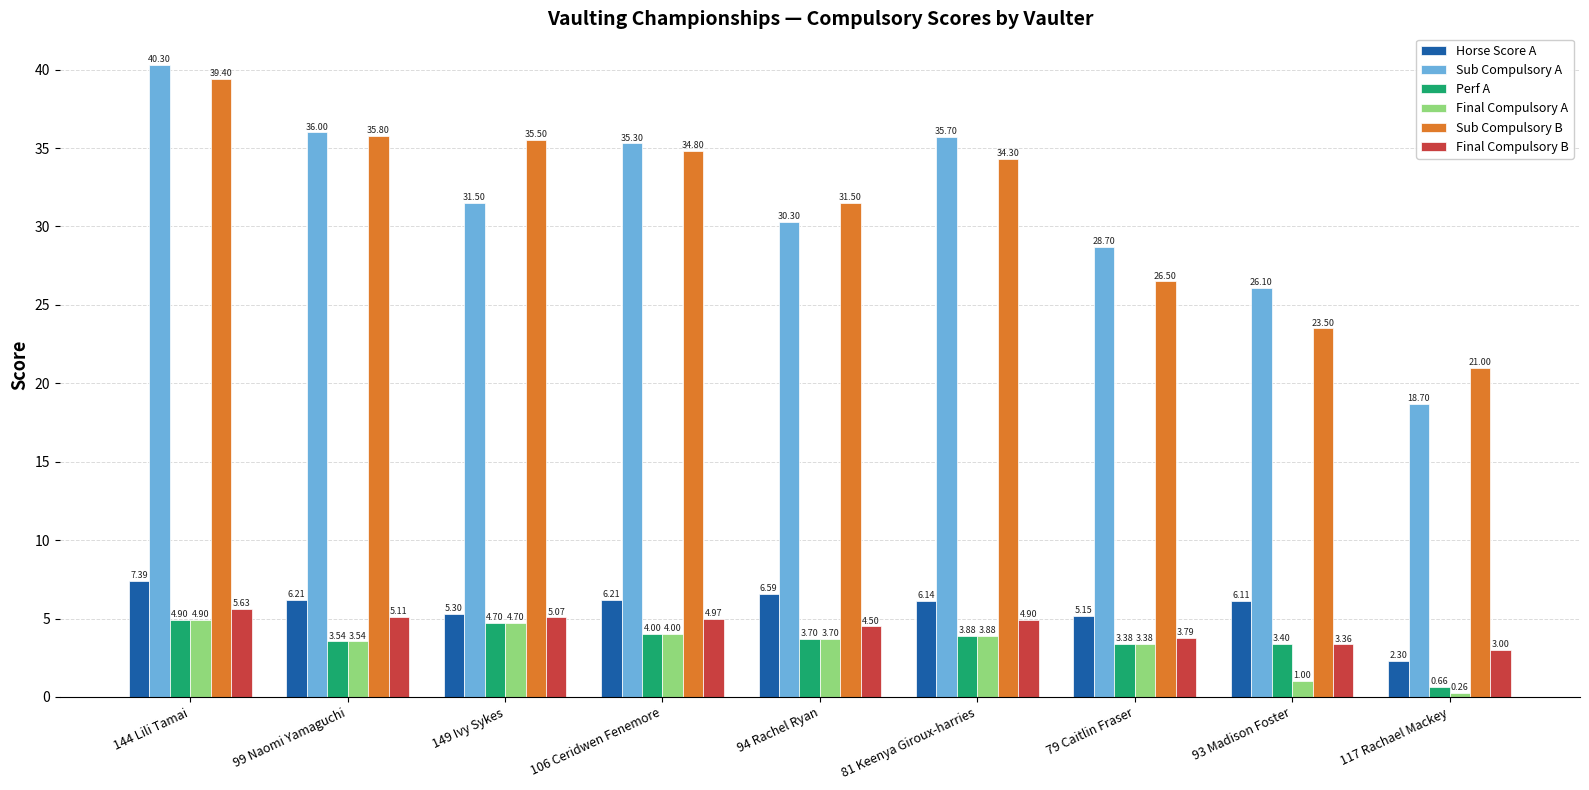

Rank the categories by Sub Compulsory B value from lowest to highest.

117 Rachael Mackey, 93 Madison Foster, 79 Caitlin Fraser, 94 Rachel Ryan, 81 Keenya Giroux-harries, 106 Ceridwen Fenemore, 149 Ivy Sykes, 99 Naomi Yamaguchi, 144 Lili Tamai